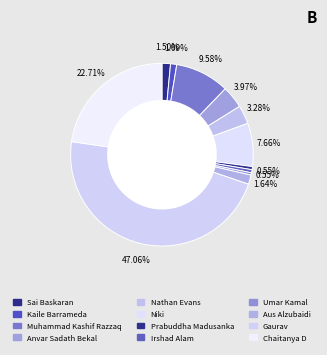

What is the change in value from Nathan Evans to Prabuddha Madusanka?

-20